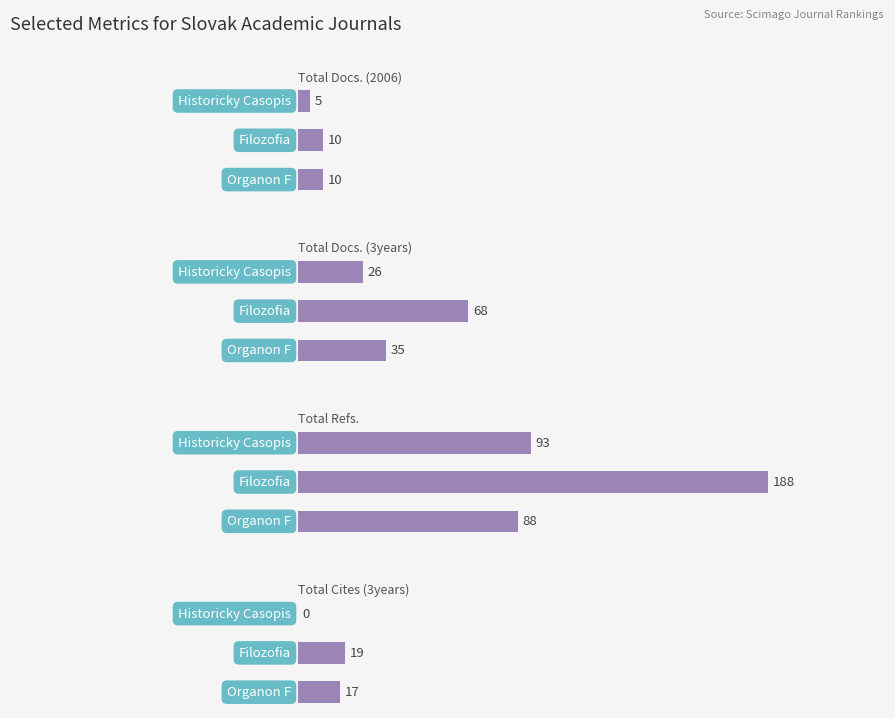

How many data points in Total Refs. are less than 93?

1